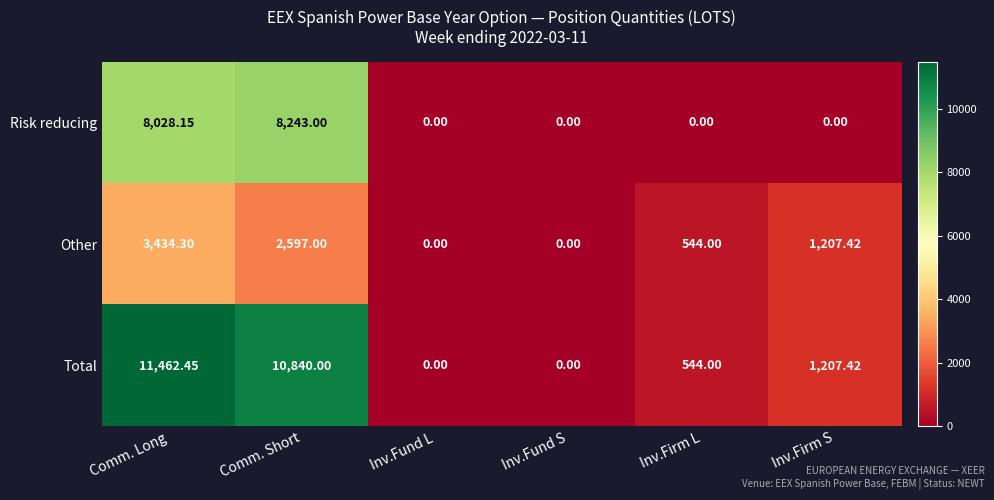

At which category is the sum across all series the highest?

Comm. Long